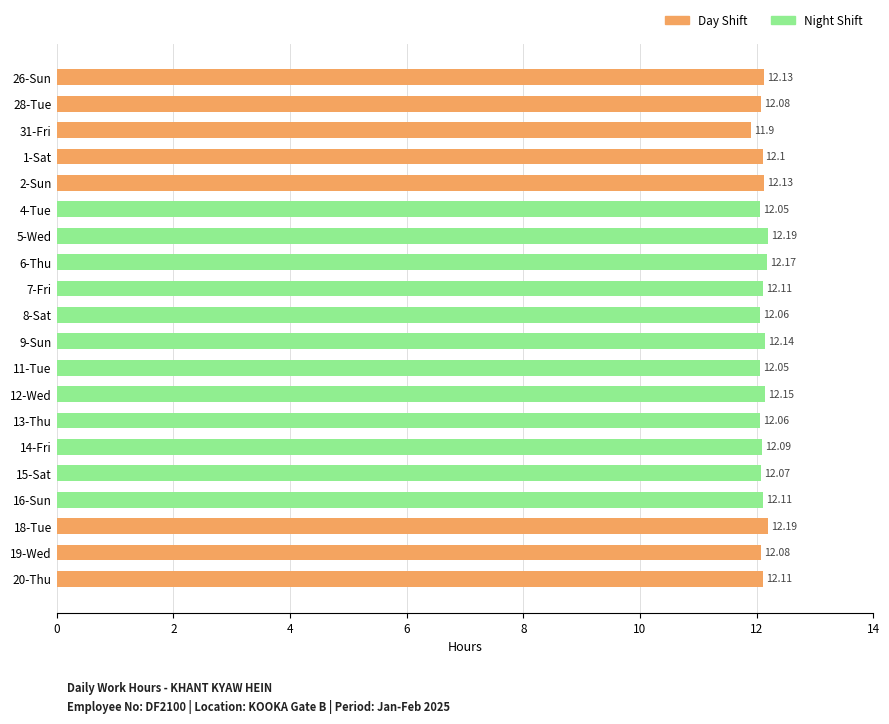

What is the change in value from 4-Tue to 16-Sun?

+0.1